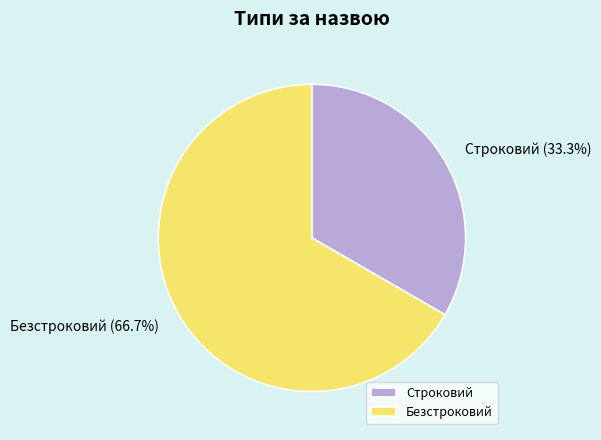

To the nearest percent, what portion does Строковий represent?

33%